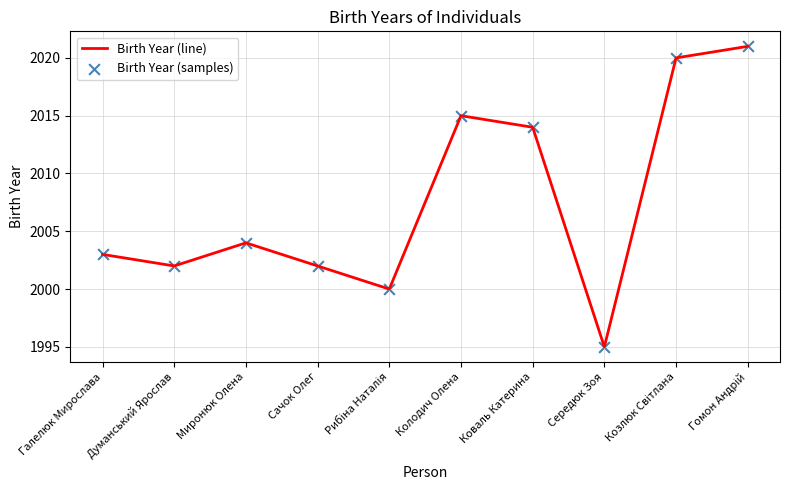

Between Колодич Олена and Коваль Катерина, which is larger?

Колодич Олена